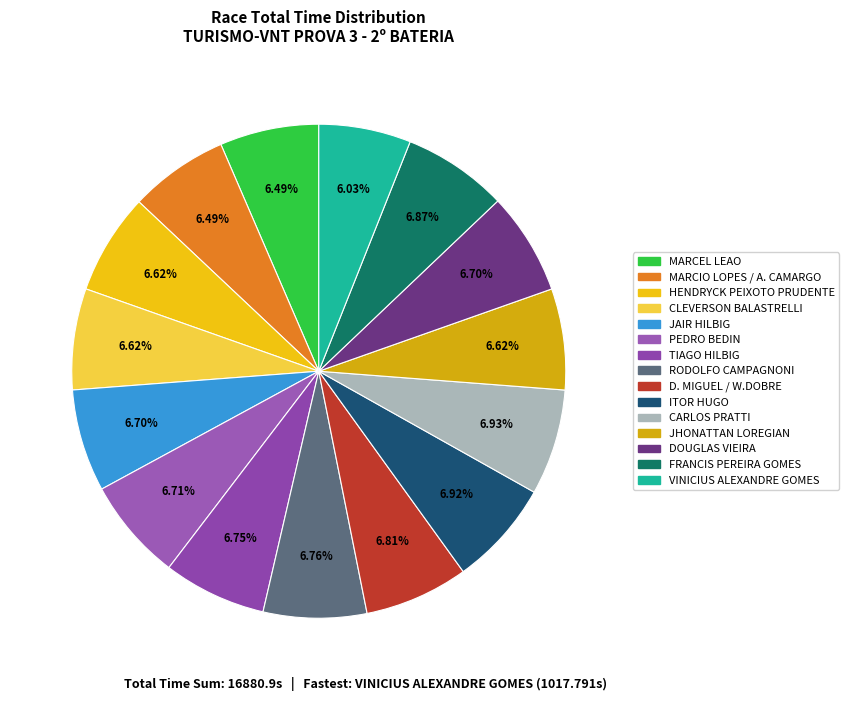

Rank the categories by value from highest to lowest.

CARLOS PRATTI, ITOR HUGO, FRANCIS PEREIRA GOMES, D. MIGUEL / W.DOBRE, RODOLFO CAMPAGNONI, TIAGO HILBIG, PEDRO BEDIN, JAIR HILBIG, DOUGLAS VIEIRA, CLEVERSON BALASTRELLI, JHONATTAN LOREGIAN, HENDRYCK PEIXOTO PRUDENTE, MARCIO LOPES / A. CAMARGO, MARCEL LEAO, VINICIUS ALEXANDRE GOMES